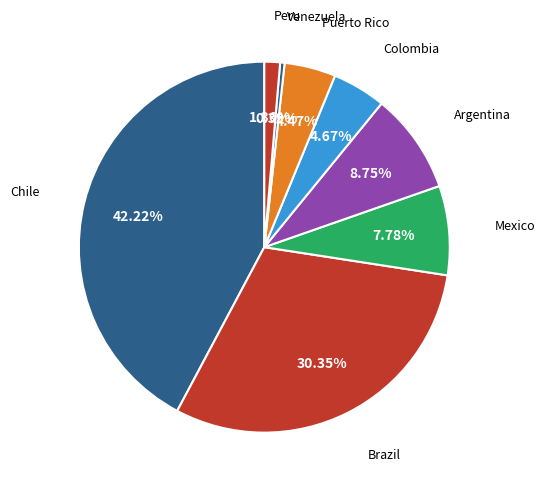

How many segments does this pie chart have?

8